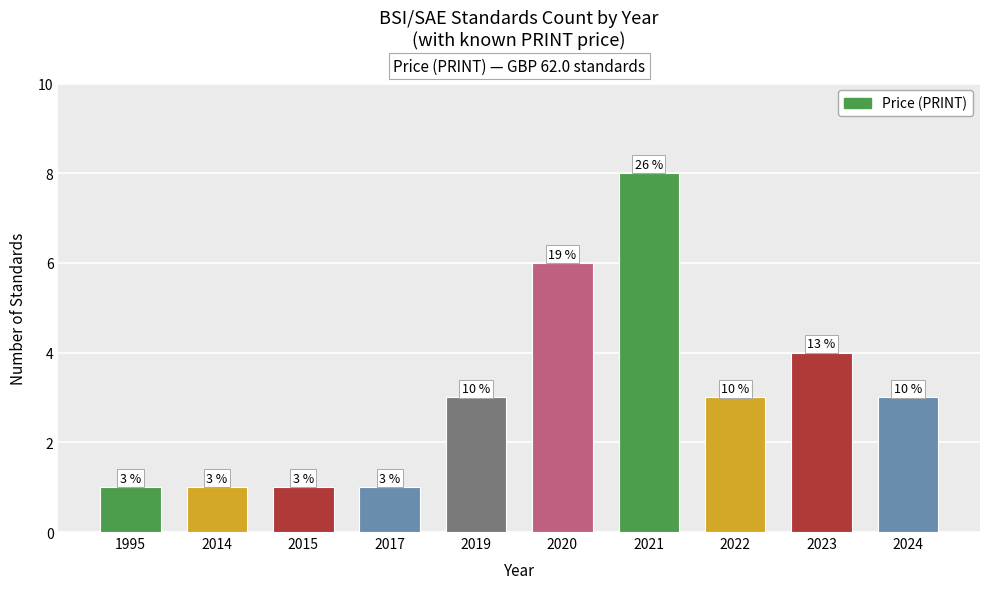

Does the chart contain any negative values?

No